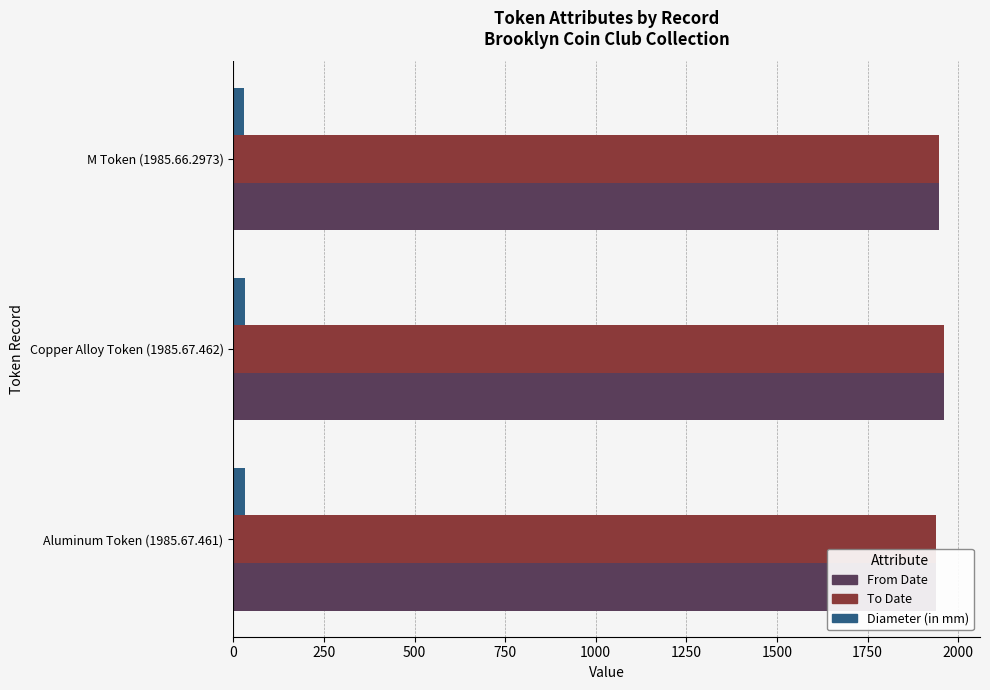

What is the value of the Diameter (in mm) bar at the 1st from the left?

32